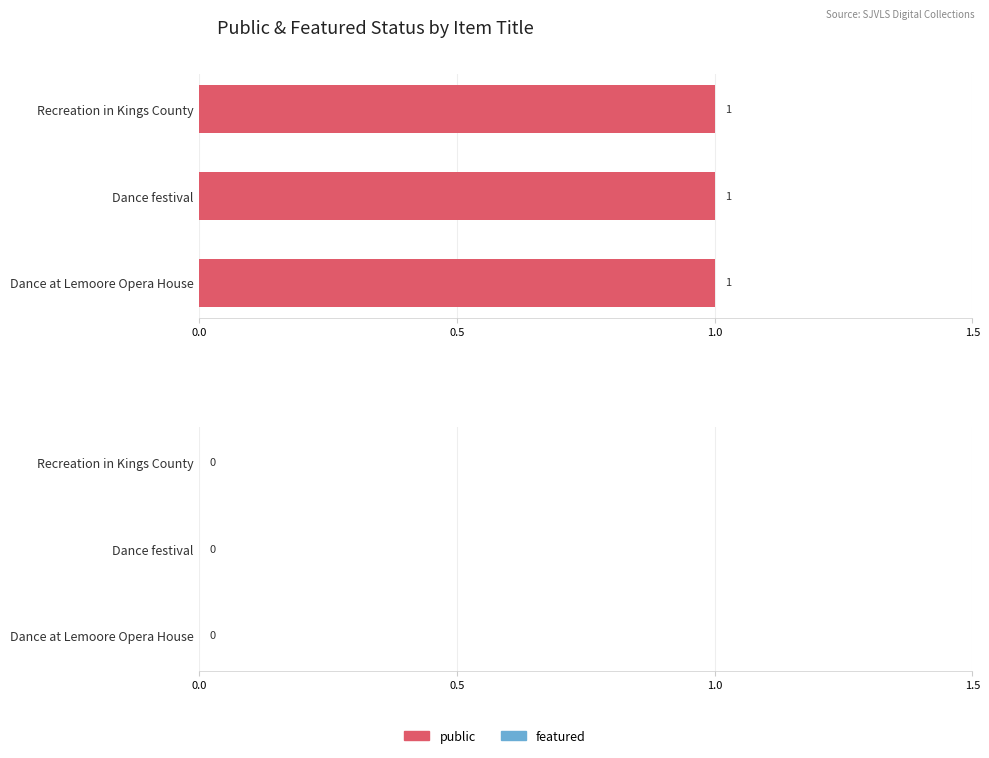

At which label is public closest to 1?

Recreation in Kings County